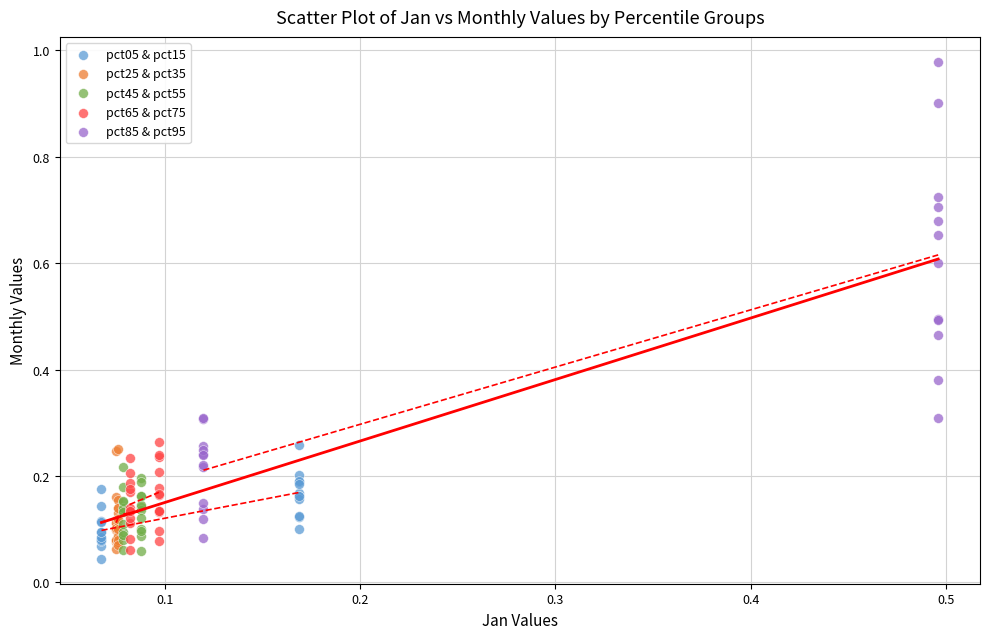

Which series contains the lowest Y value?

pct05 & pct15